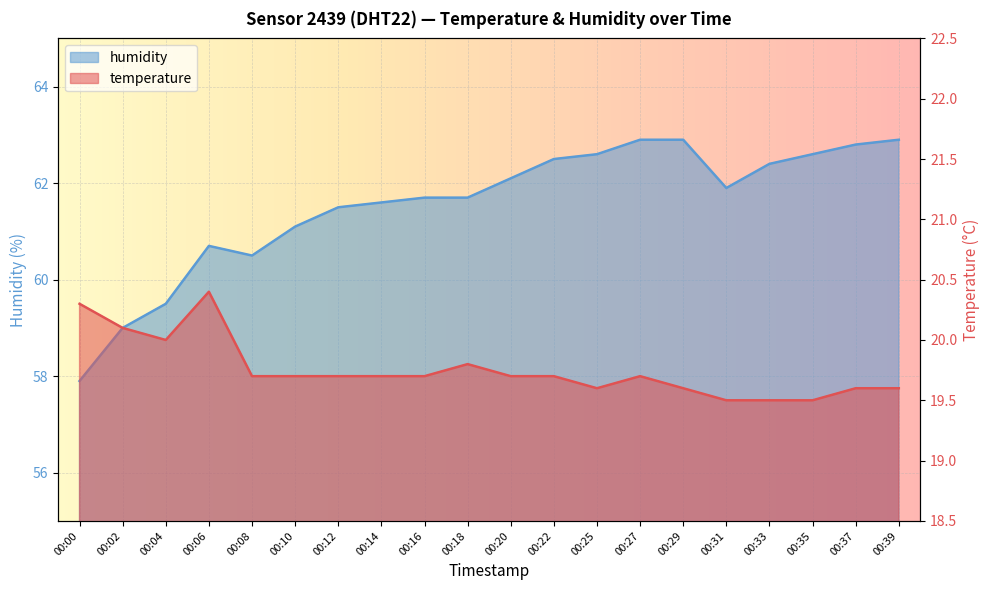

Between 00:02 and 00:18, which series saw the biggest shift?

humidity